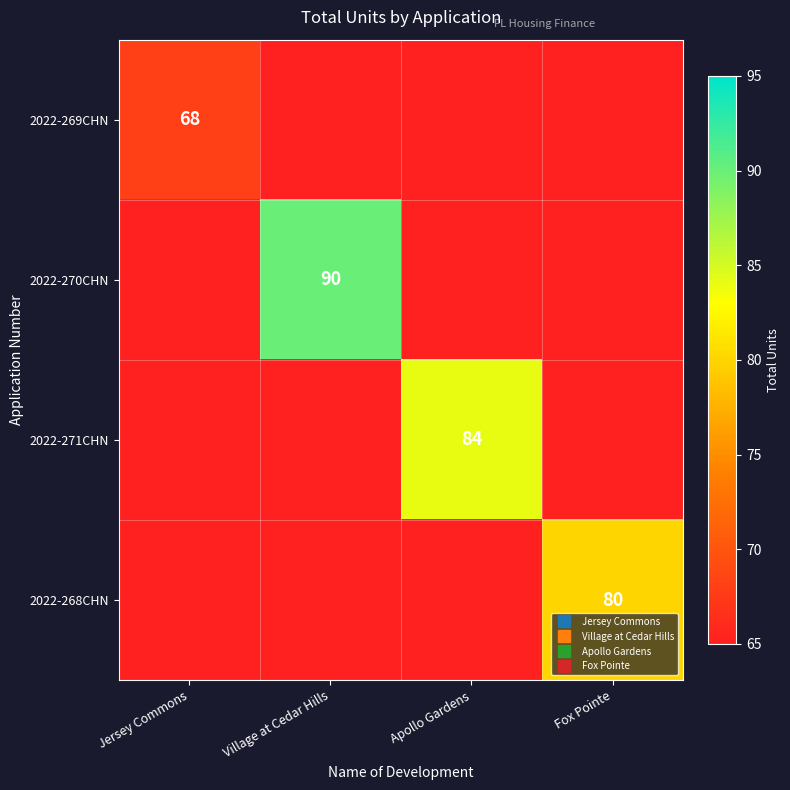

True or false: 2022-268CHN has a value of 0 at Apollo Gardens.

True